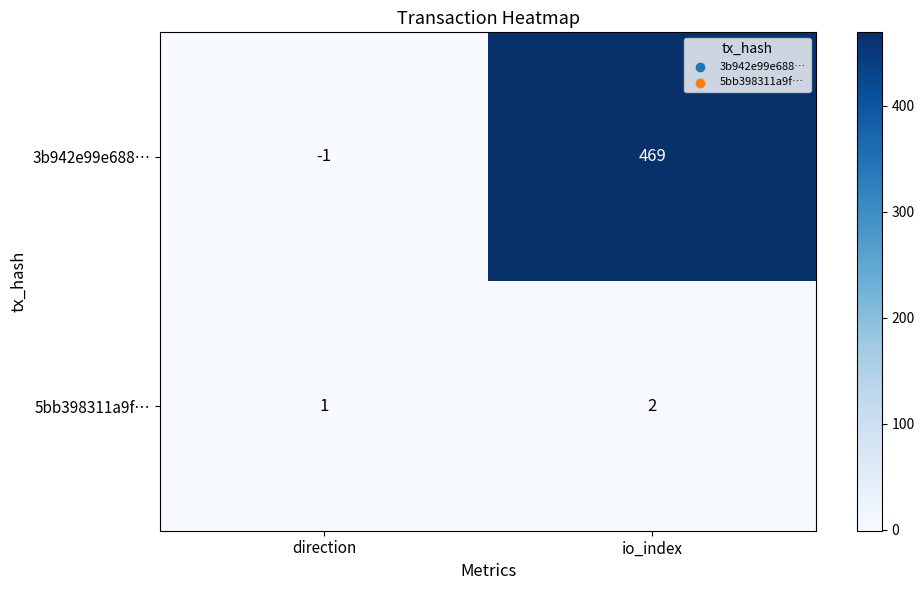

At io_index, list the series in order from largest to smallest.

3b942e99e688…, 5bb398311a9f…